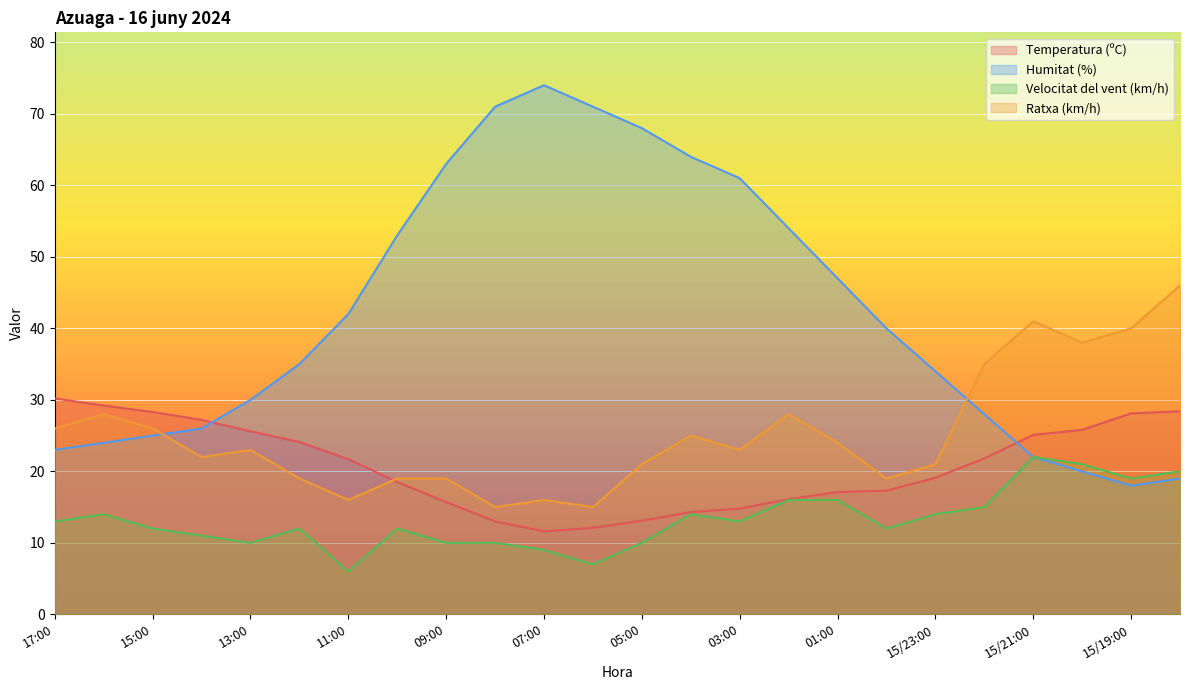

How many times do Humitat (%) and Temperatura (ºC) cross each other?

2